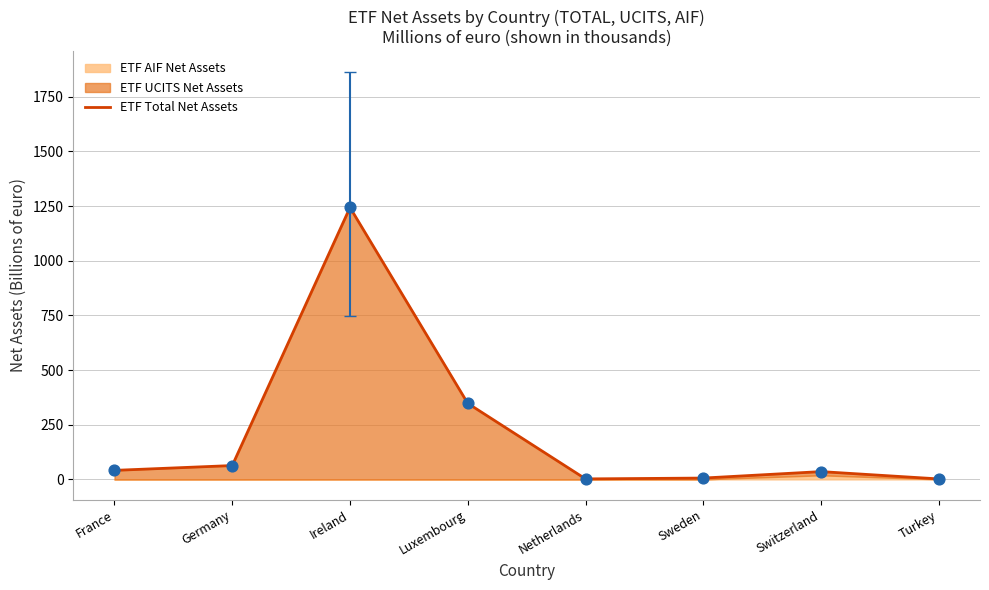

What is the ratio of the value at Switzerland to the value at Sweden?

5.9